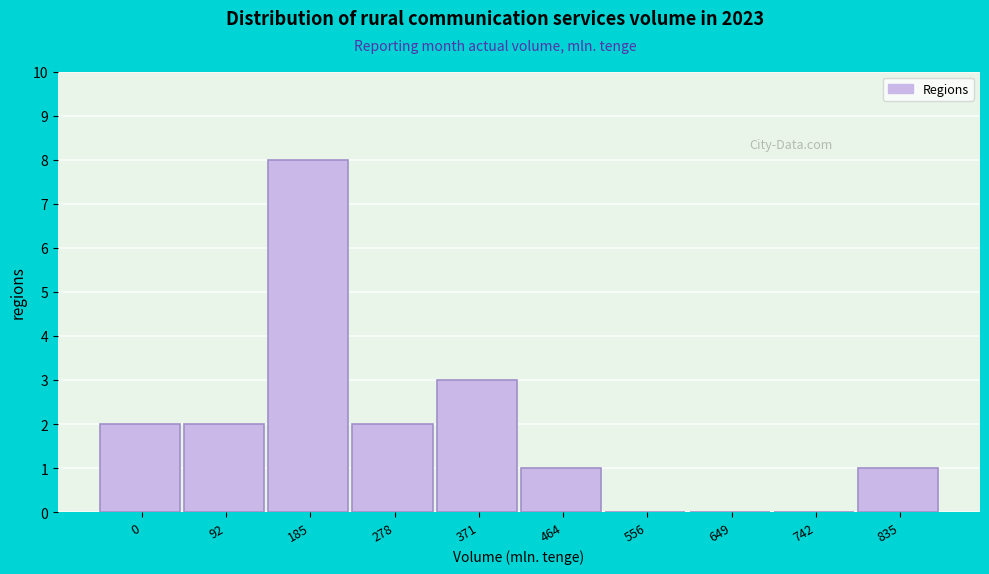

Reading left to right, list all the values displayed in this chart.

0=2	92=2	185=8	278=2	371=3	464=1	556=0	649=0	742=0	835=1